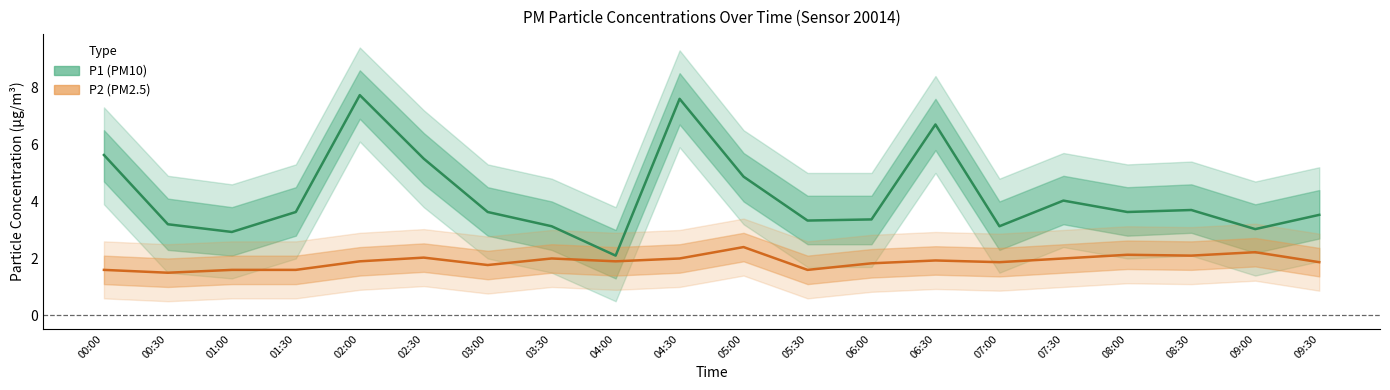

Where does the P1 series first go above 3?

00:00